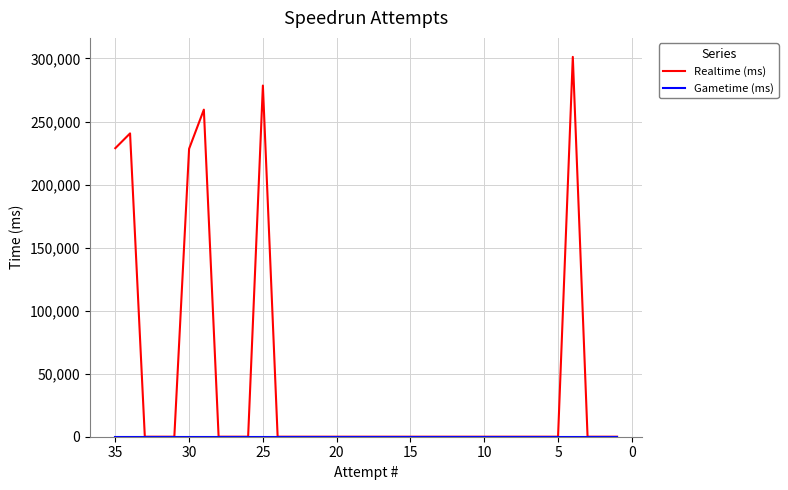

True or false: Realtime (ms) has a value of 85539 at 25.

False